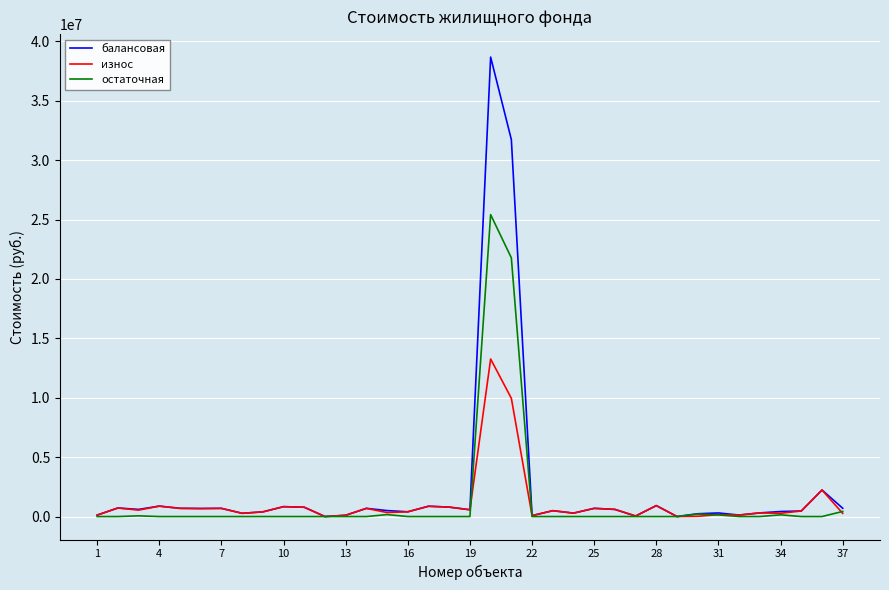

What is the maximum value shown in the chart?

38670000